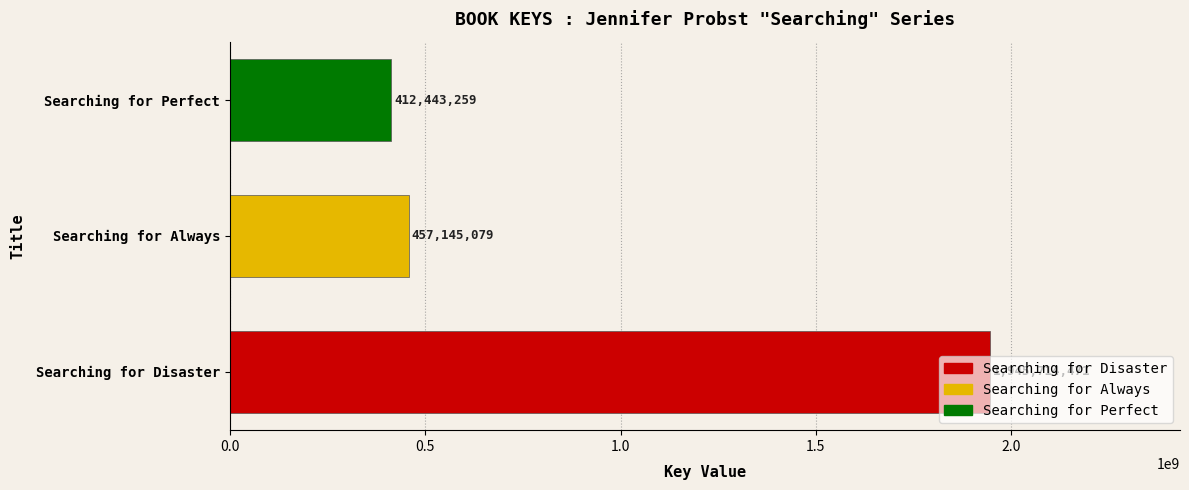

Are the bars horizontal?

Yes